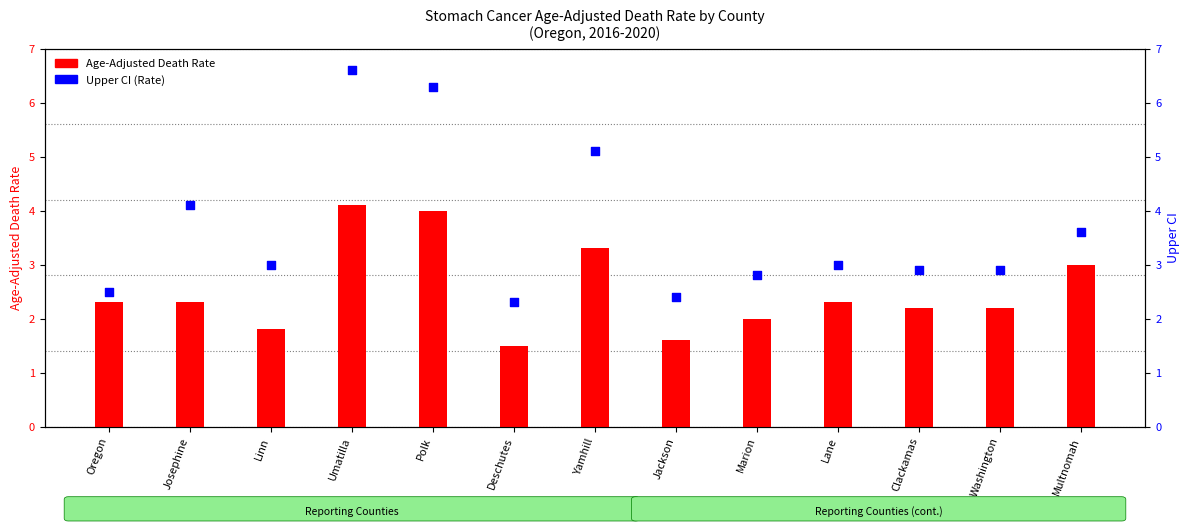

Is the value of Upper CI (Rate) at Lane greater than the value of Age-Adjusted Death Rate at Oregon?

Yes